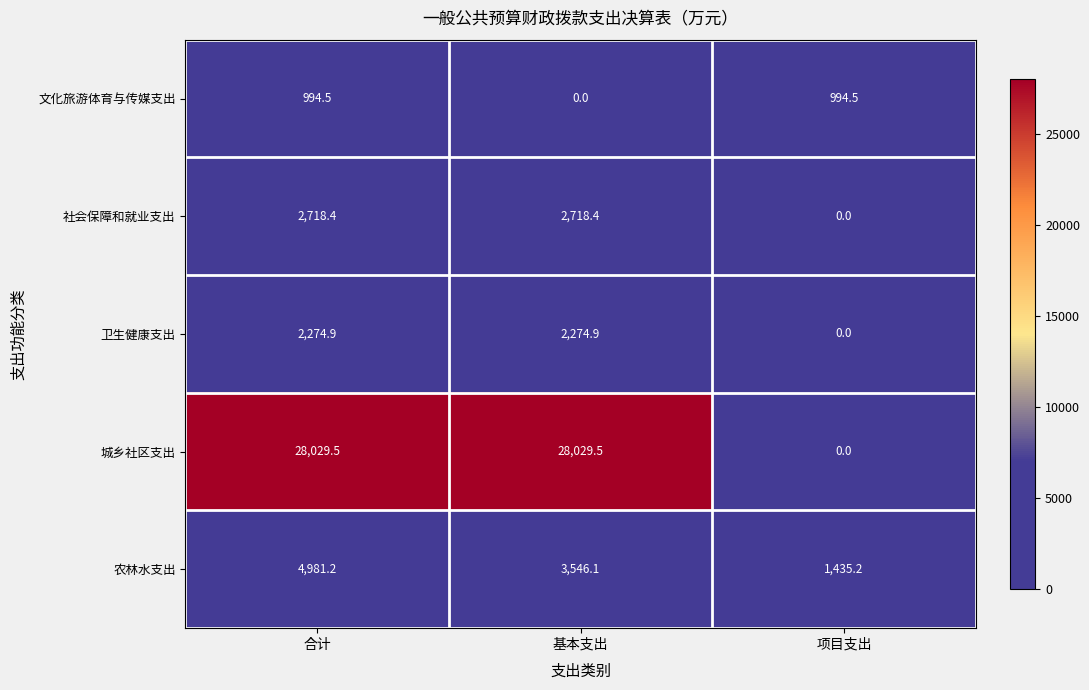

True or false: 城乡社区支出 has a value of 18198.7 at 项目支出.

False